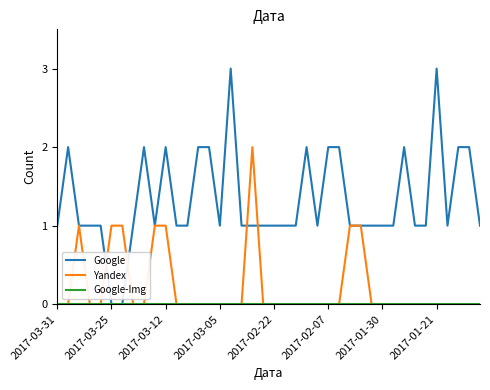

Which series has the widest spread of values?

Google